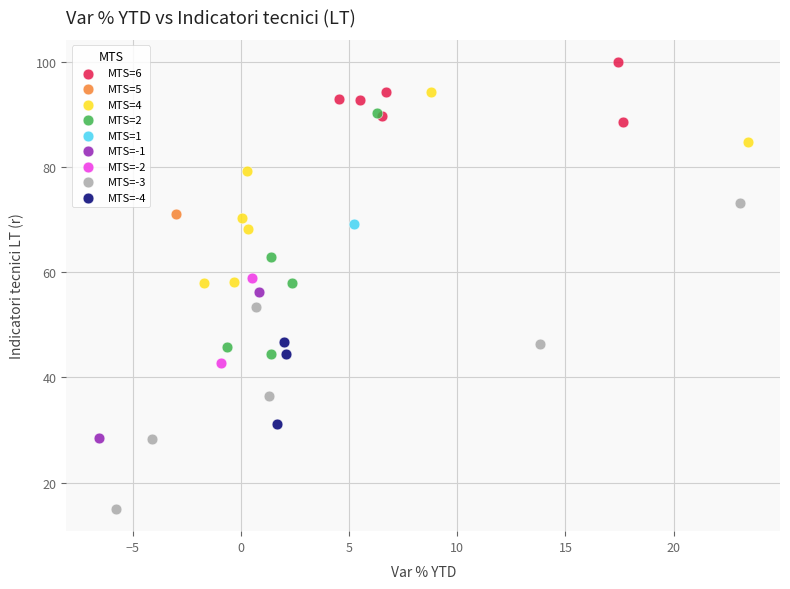

Which series reaches the maximum Y coordinate?

MTS=6